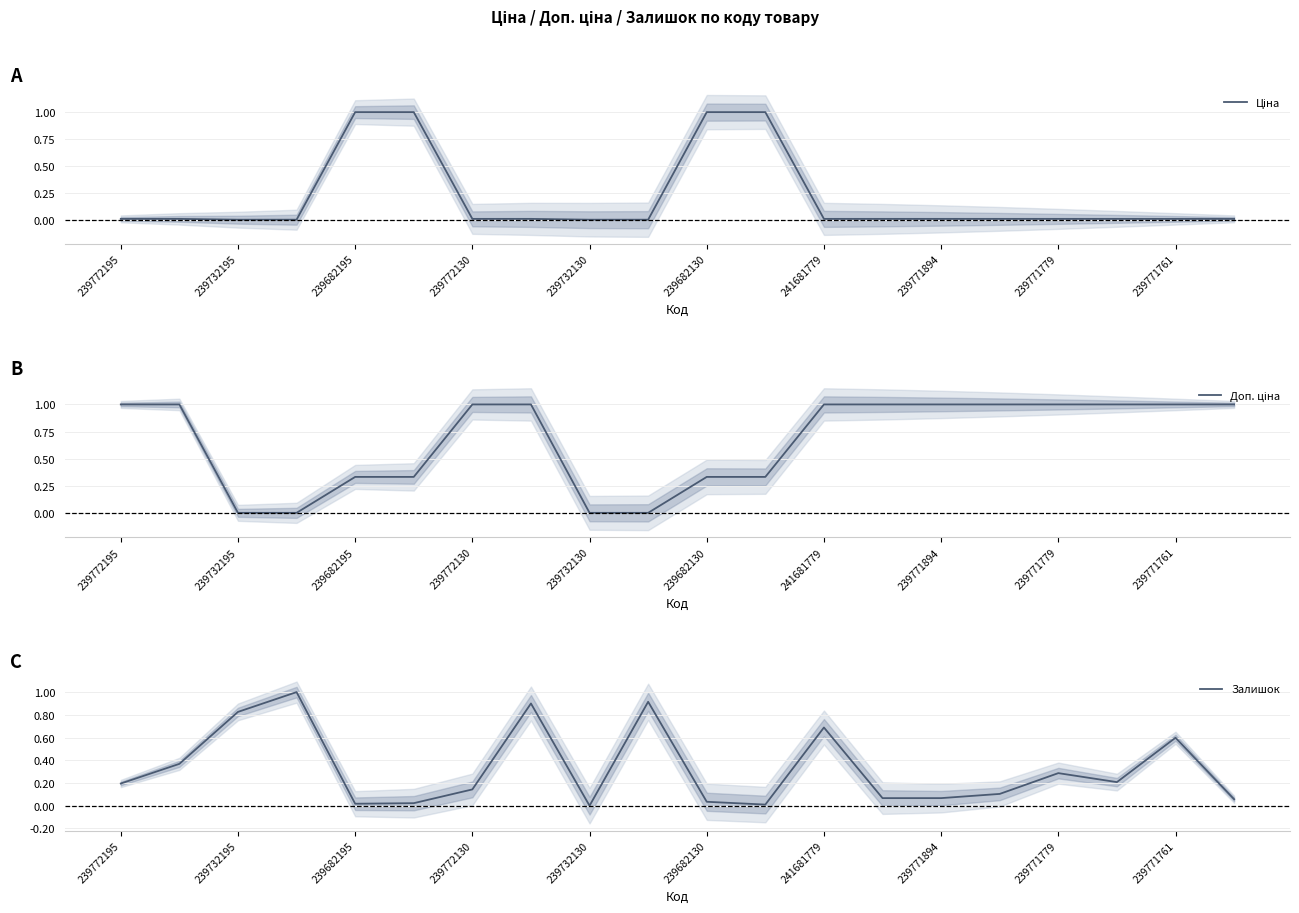

True or false: Доп. ціна and Ціна cross at least once.

True